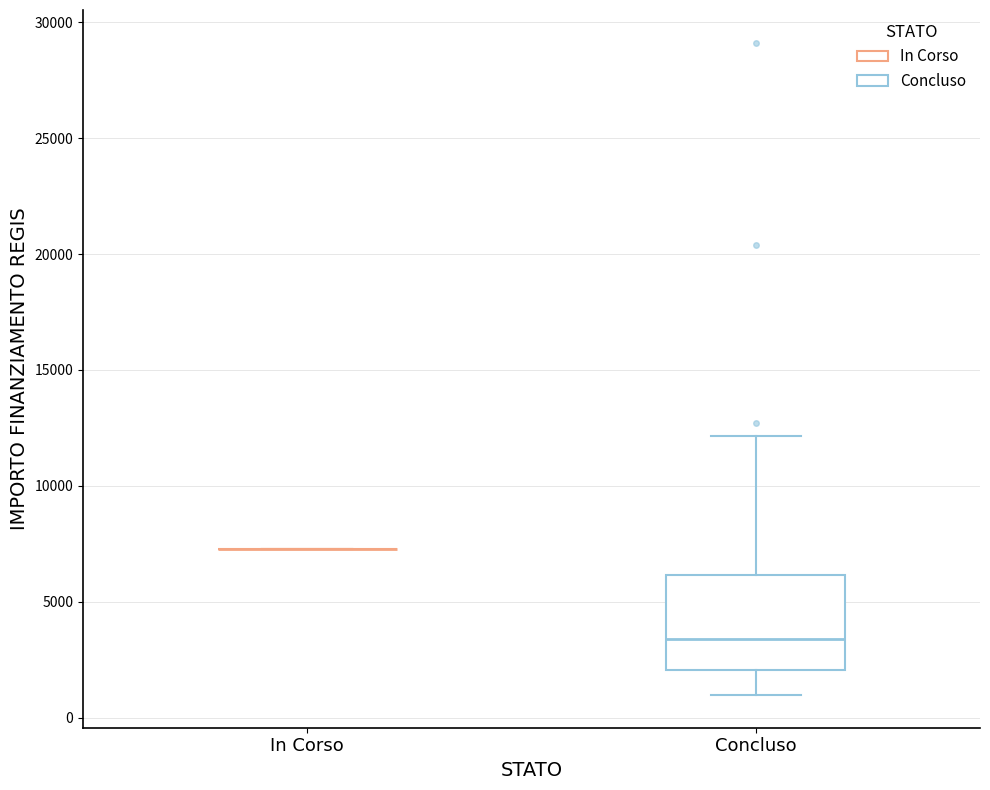

Reading left to right, read every box against the y-axis: the position of its median line, the range the box covers, and the ends of its whiskers. The values are not printed on the chart, so give them approximately, as read against the axis.

In Corso: box collapsed to a line at 7500, whiskers 7500 to 7500
Concluso: median 3500, box 2000 to 6000, whiskers 1000 to 12000